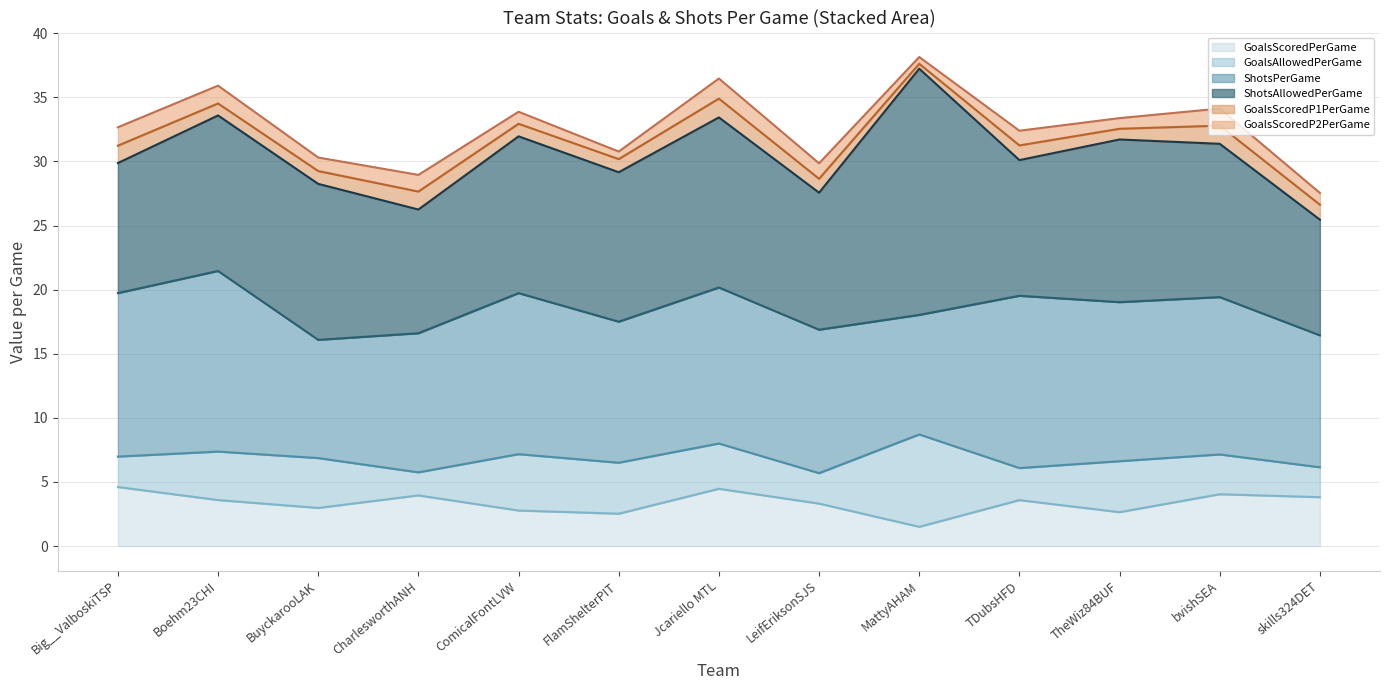

Is it true that GoalsScoredP1PerGame equals 1.2 at skills324DET?

True